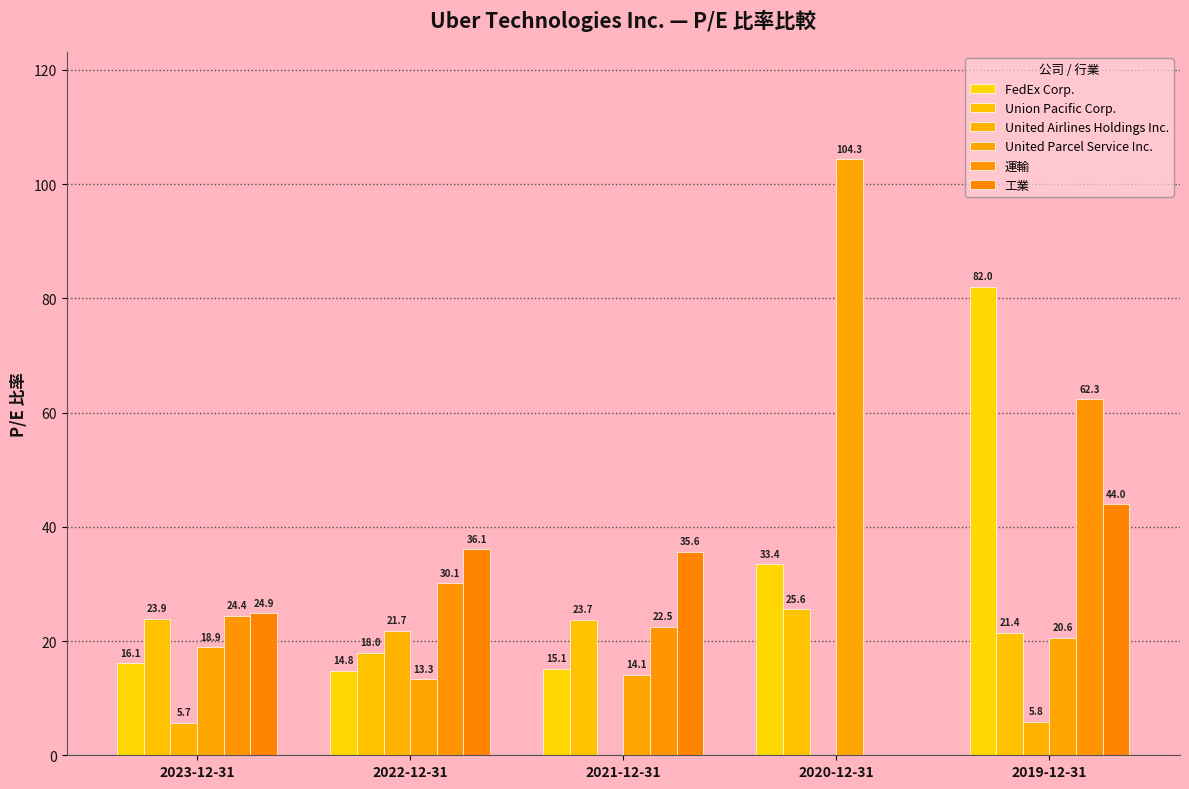

What is the maximum value shown in the chart?

104.3